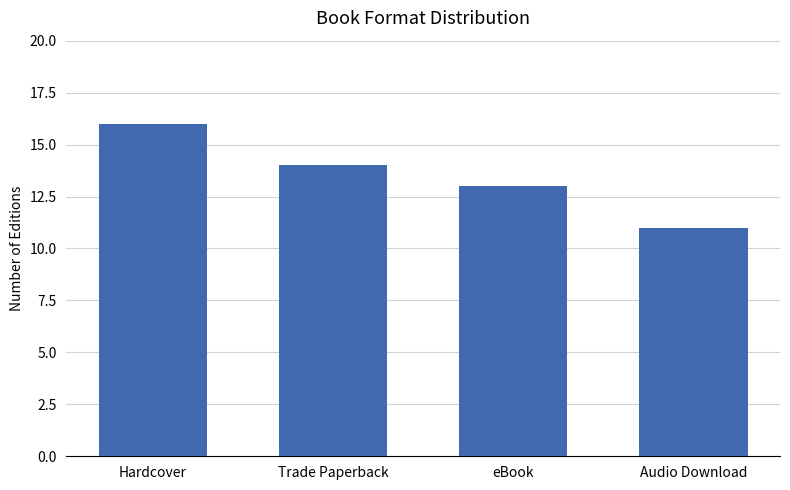

Reading left to right, list all the values displayed in this chart.

Hardcover=16	Trade Paperback=14	eBook=13	Audio Download=11